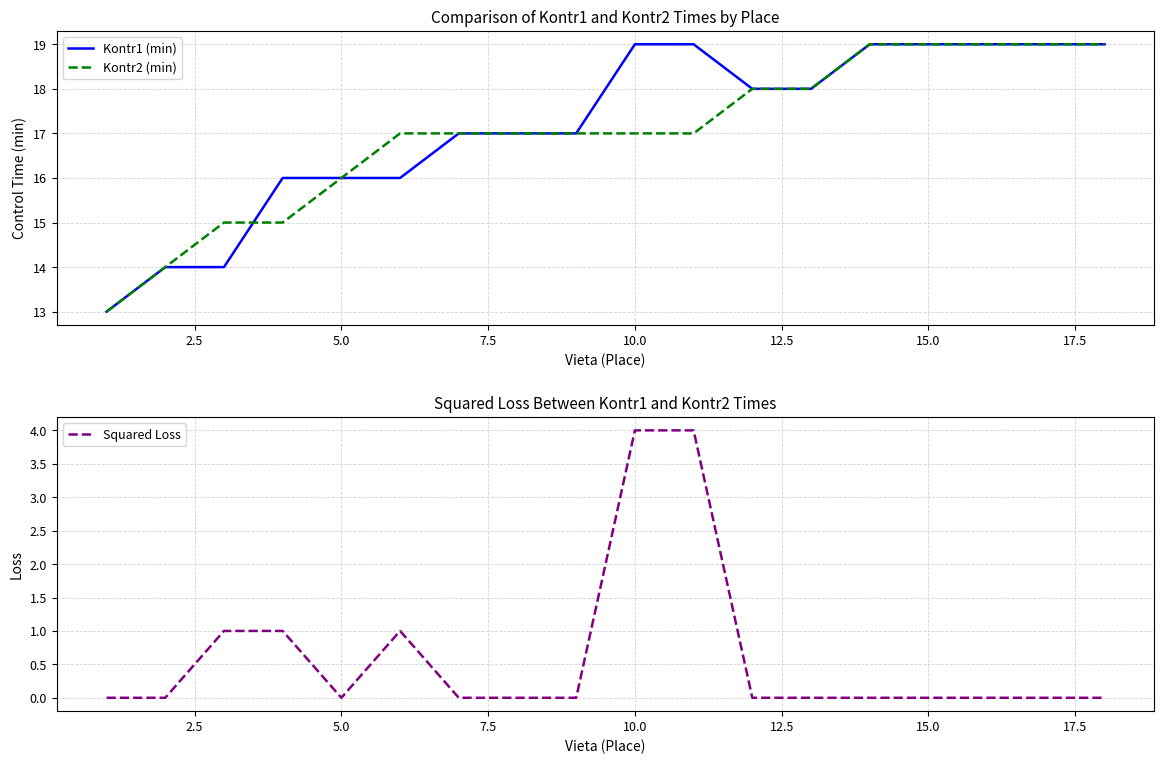

What is the sum of all Squared Loss values?

11